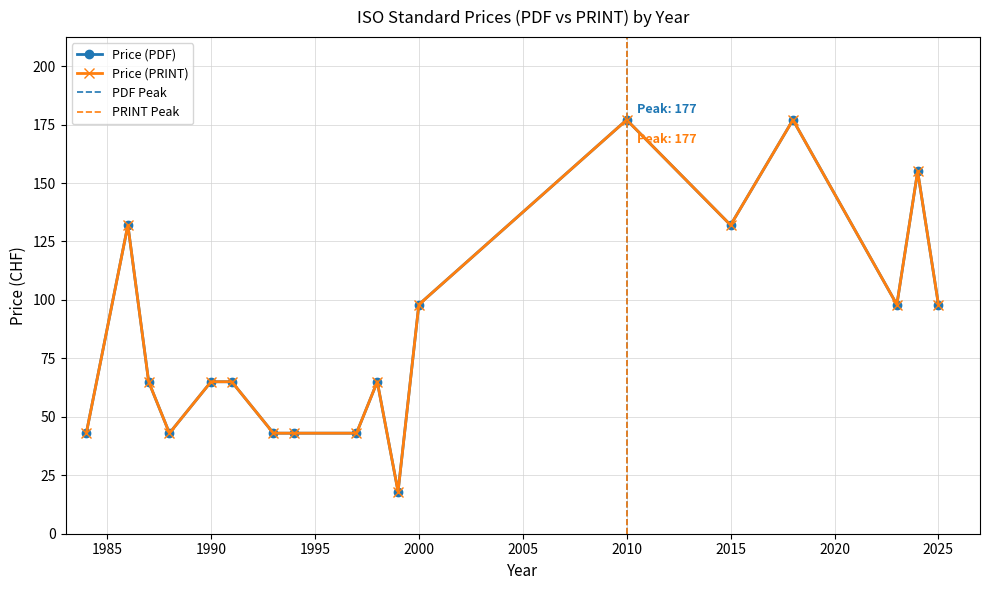

How many Price (PDF) values are between 43 and 132?

14